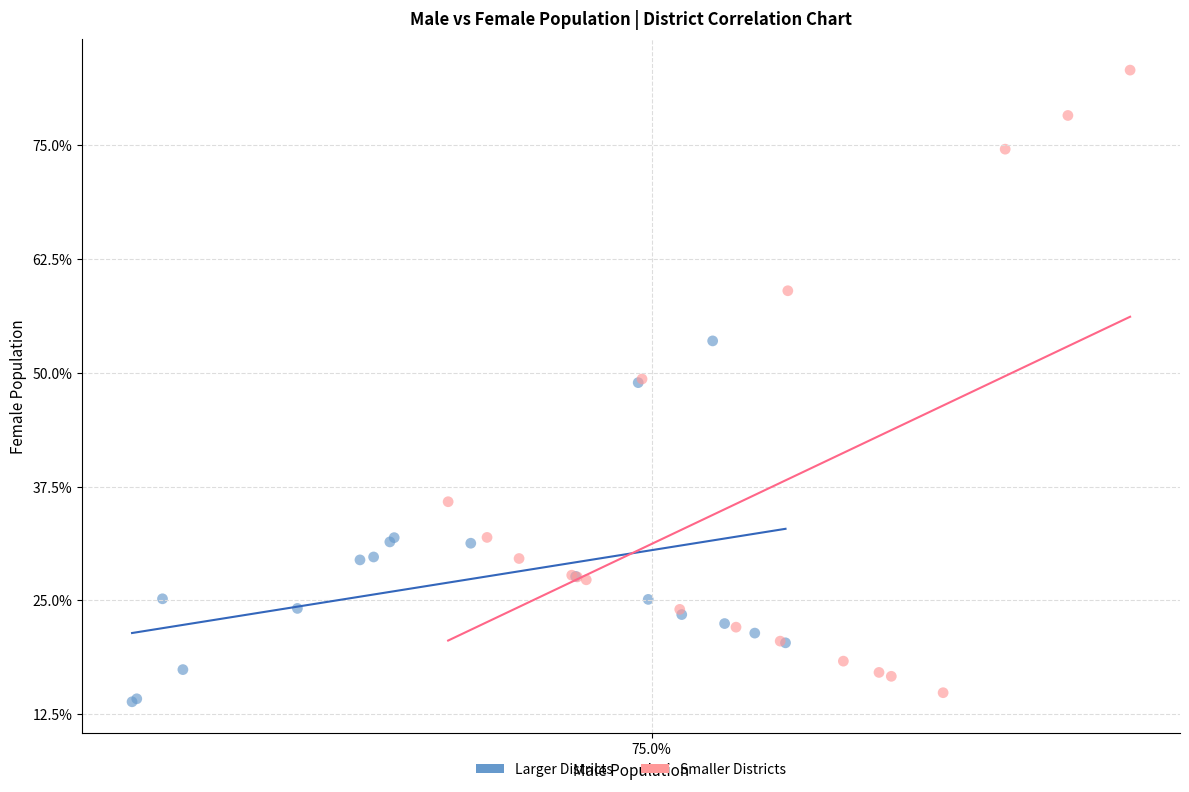

Which series reaches the maximum Y coordinate?

Smaller Districts